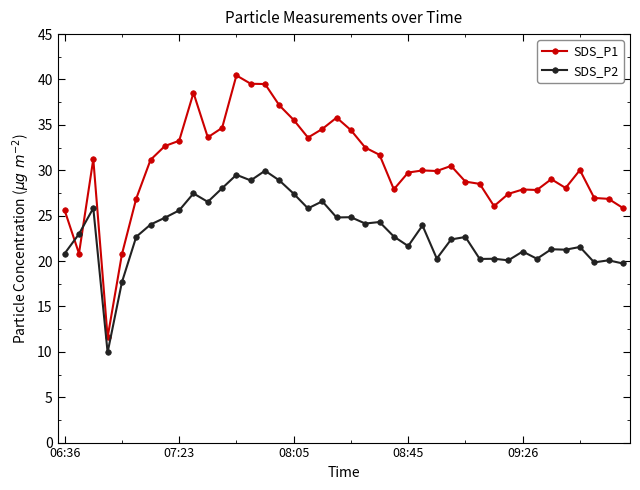

Rank the series by their maximum value, from lowest to highest.

SDS_P2, SDS_P1